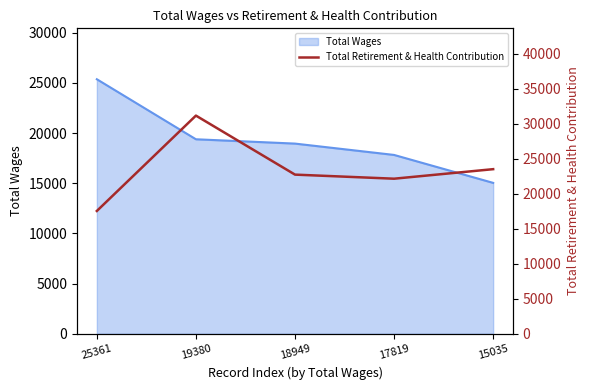

What is the greatest value displayed?

31187